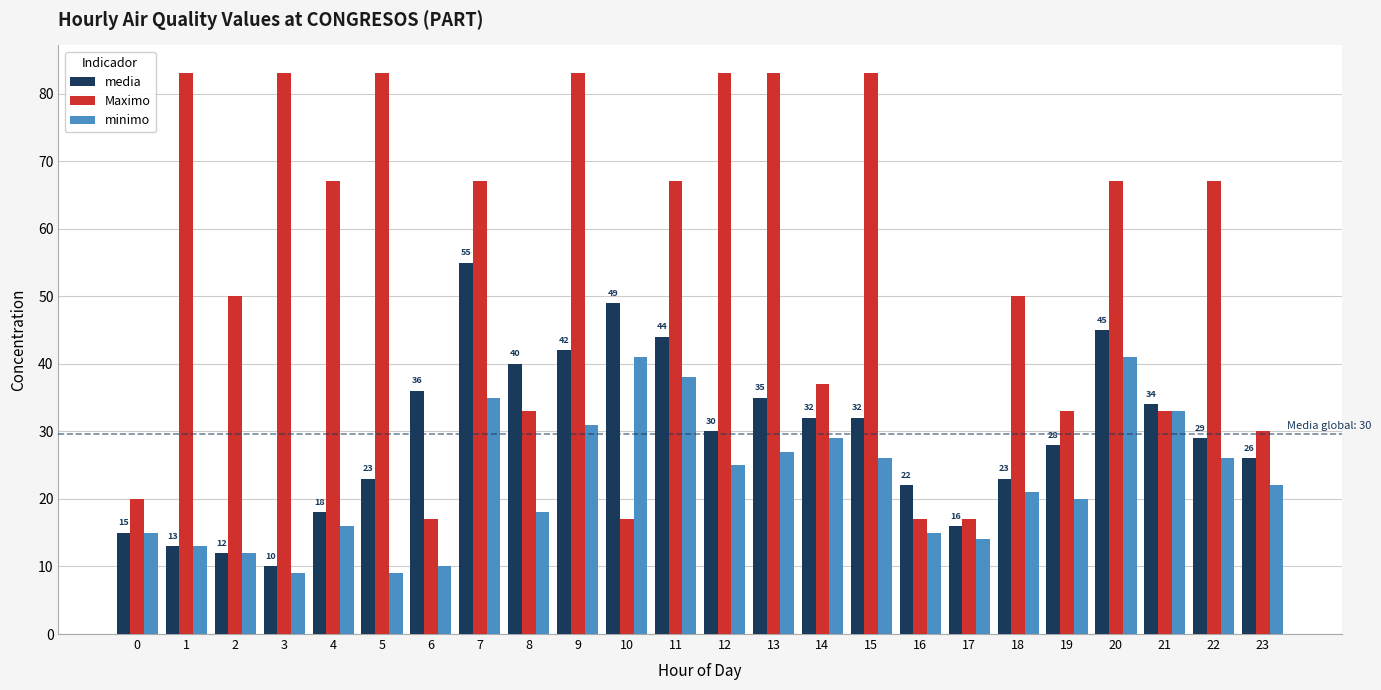

Which series has the widest spread of values?

Maximo